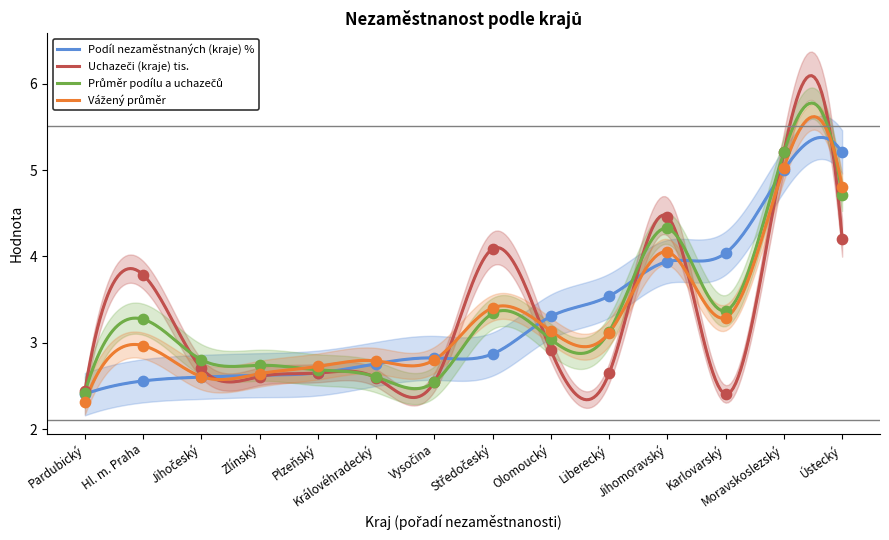

Which series reaches the maximum Y coordinate?

Podíl nezaměstnaných (kraje) %